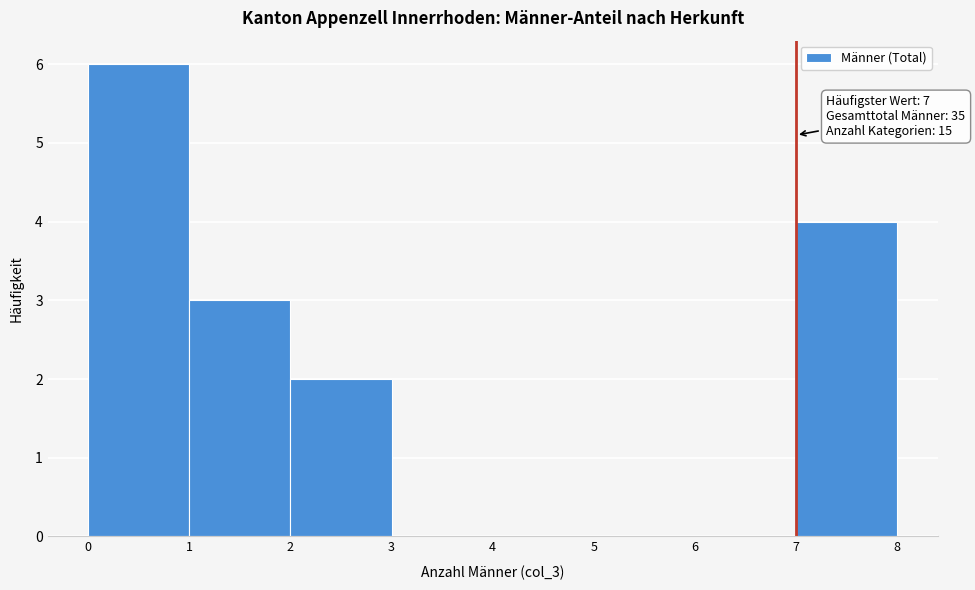

Over which range of the x-axis is the bar tallest?

0 to 1